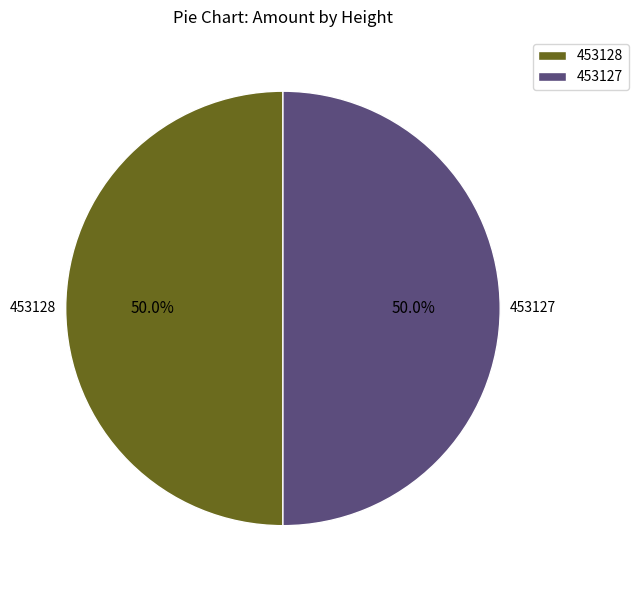

True or false: 453127 accounts for 58% of the total.

False